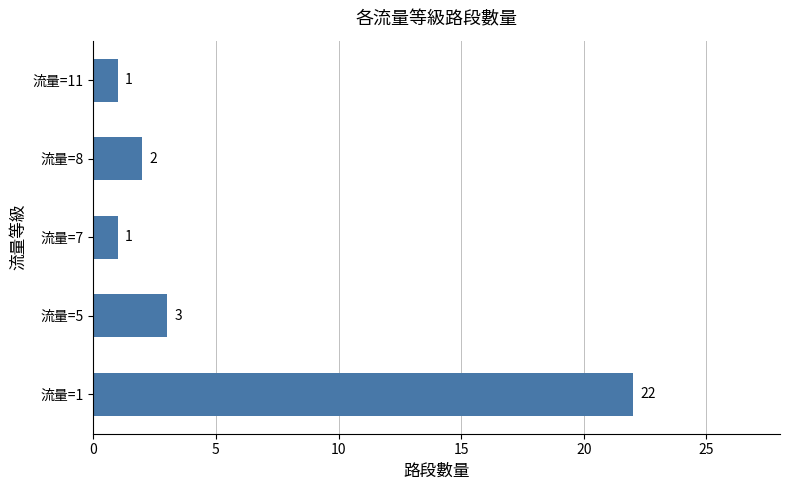

What is the sum of all values?

29